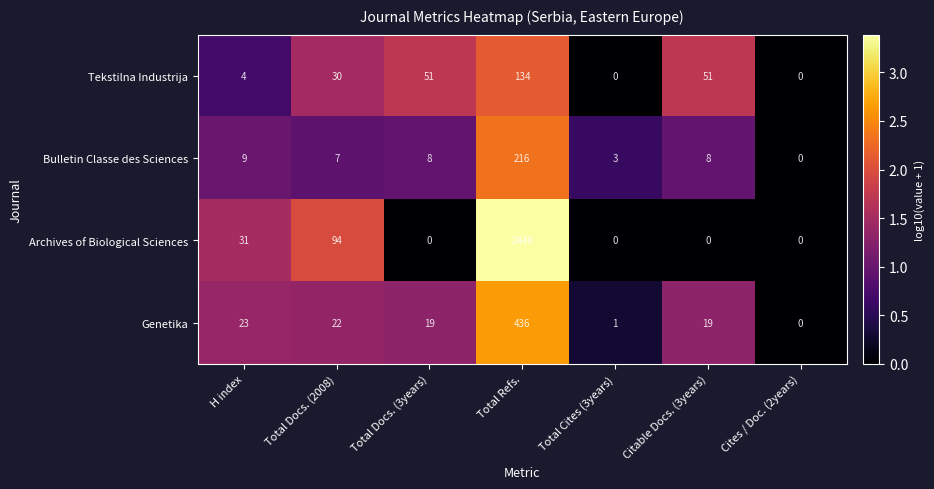

Reading left to right, transcribe all the data shown in this chart.

Tekstilna Industrija: 4	30	51	134	0	51	0
Bulletin Classe des Sciences: 9	7	8	216	3	8	0
Archives of Biological Sciences: 31	94	0	2440	0	0	0
Genetika: 23	22	19	436	1	19	0